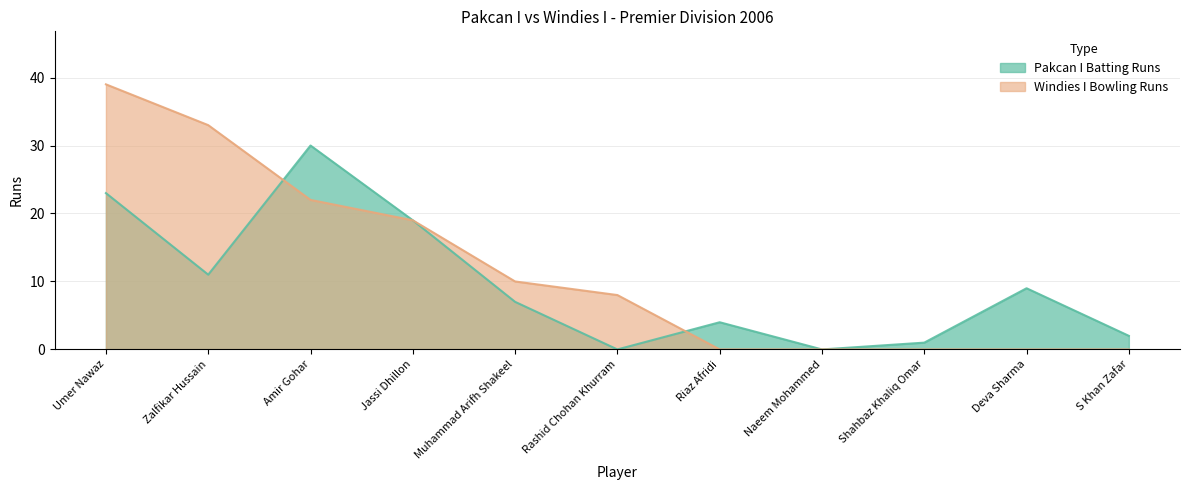

True or false: Pakcan I Batting Runs and Windies I Bowling Runs intersect in this chart.

True